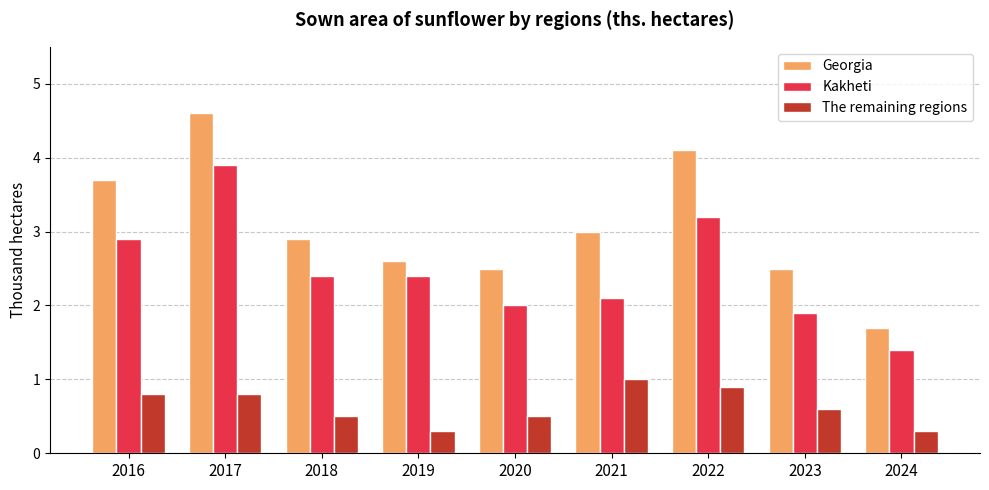

What is the sum of the Georgia values at 2022 and 2024?

5.8